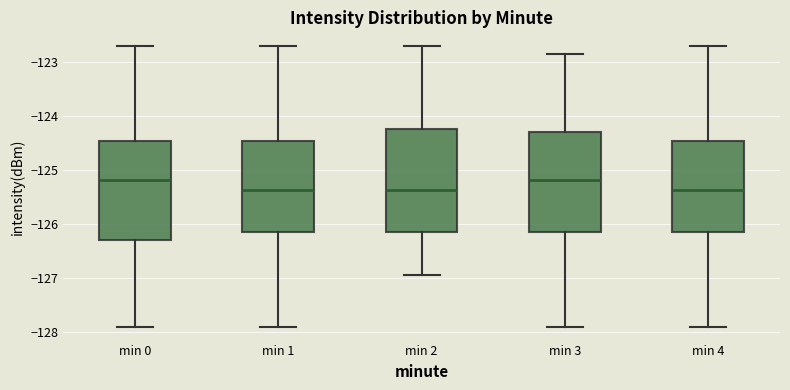

Reading left to right, transcribe this box plot: for each box, give where its median line is, the range the box spans, and where its two whiskers end, as read against the y-axis. The values are not printed on the chart, so give them approximately, as read against the axis.

min 0: median -125.2, box -126.3 to -124.5, whiskers -127.9 to -122.7
min 1: median -125.4, box -126.1 to -124.5, whiskers -127.9 to -122.7
min 2: median -125.4, box -126.1 to -124.2, whiskers -126.9 to -122.7
min 3: median -125.2, box -126.1 to -124.3, whiskers -127.9 to -122.8
min 4: median -125.4, box -126.1 to -124.5, whiskers -127.9 to -122.7